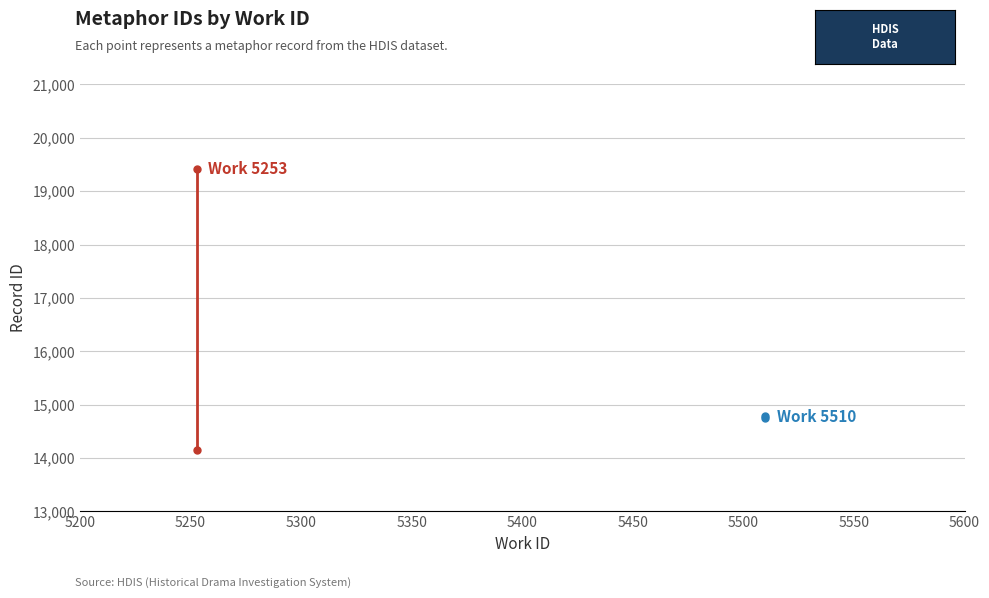

Which series changed the most between 5200 and 5250?

Work 5253